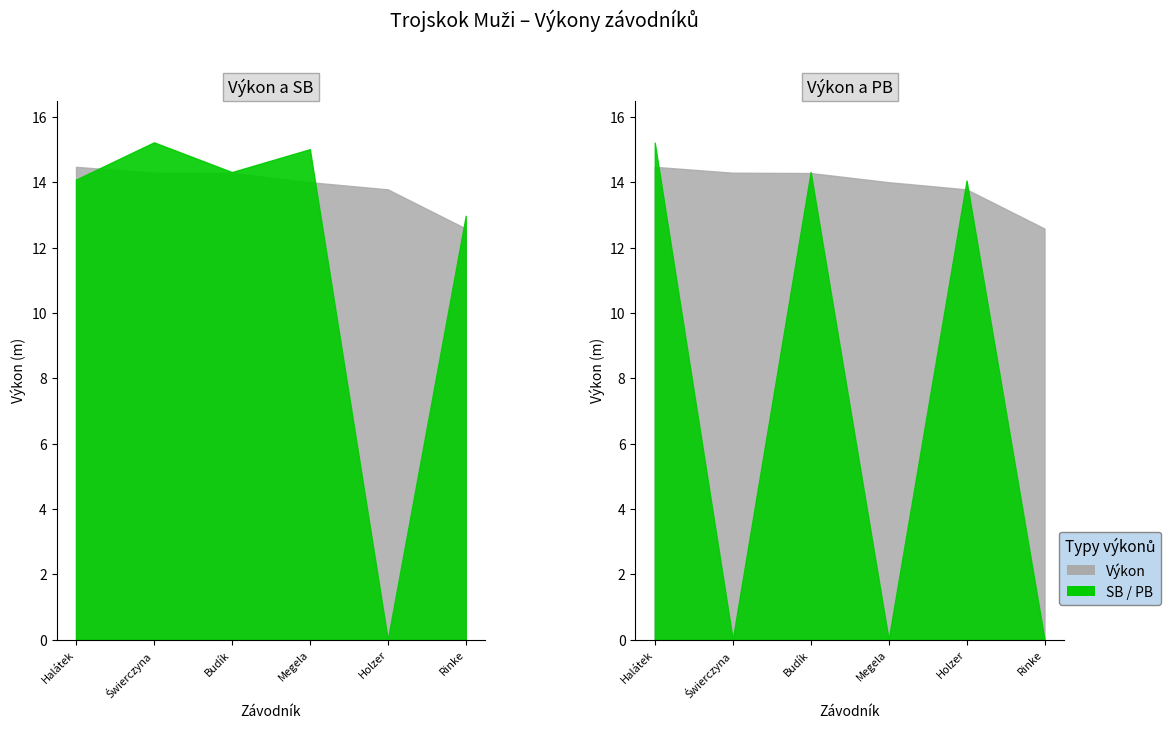

What position from the right is Świerczyna Bartosz?

5